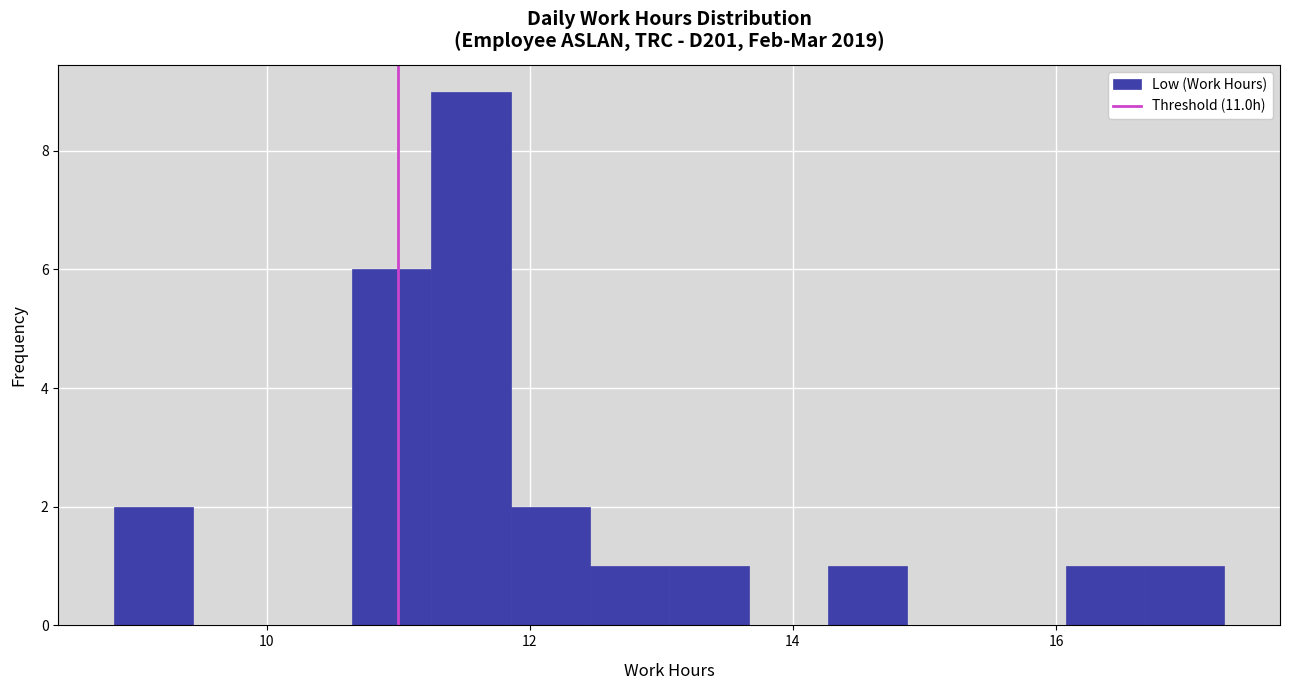

Read against the x-axis, roughly where is the centre of the tallest bar?

11.6